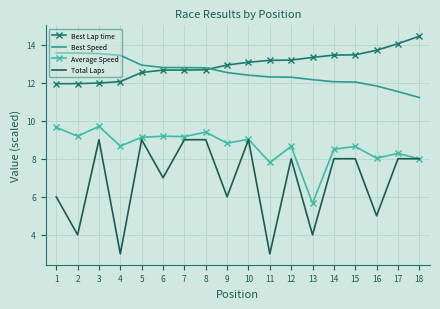

What is the difference between the second highest and second lowest values in the Best Lap time series?

2.1